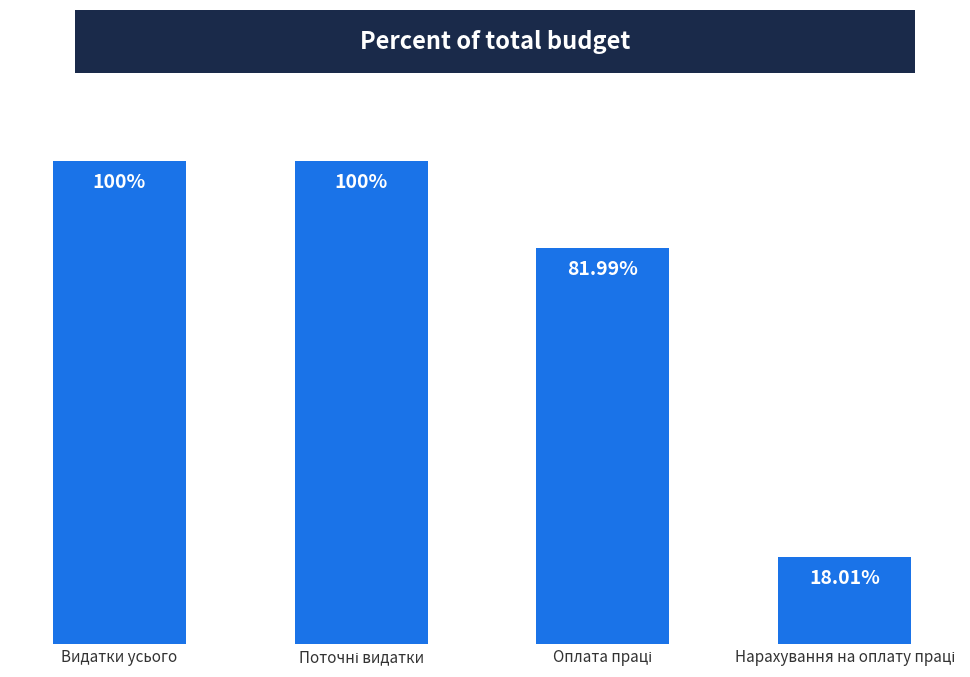

What is the label of the 4th bar from the right?

Видатки усього